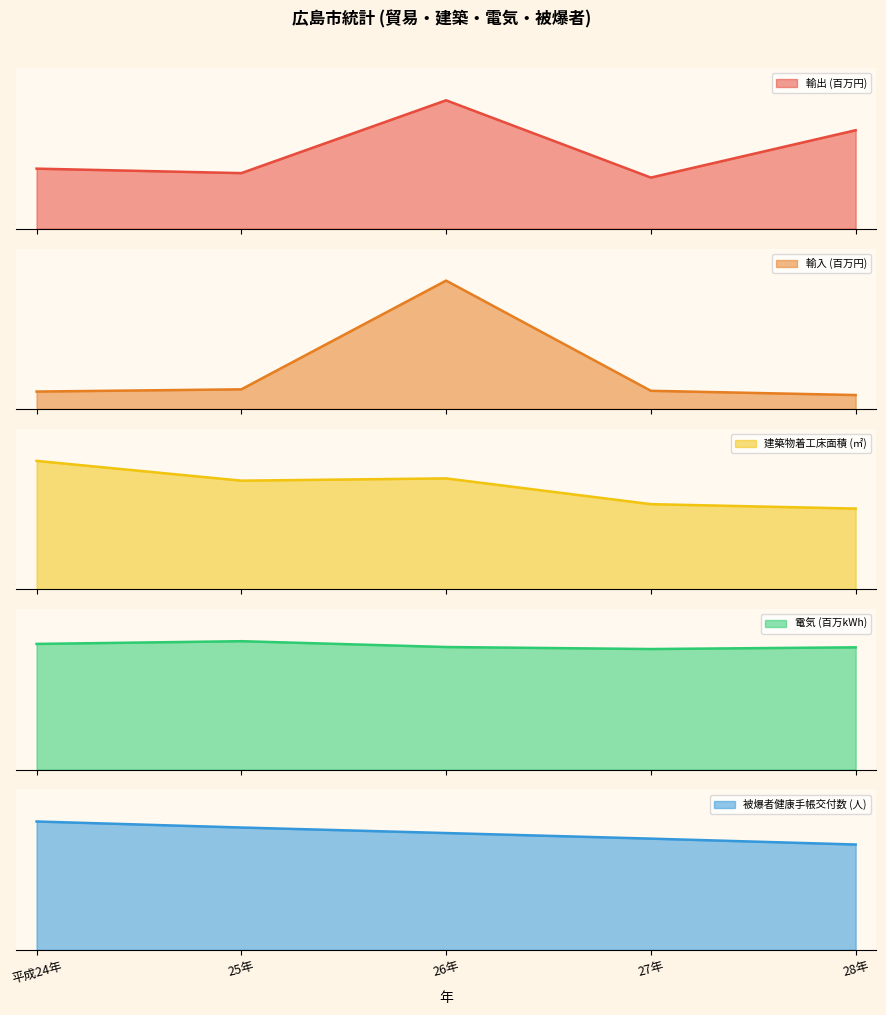

What is the average value of the 輸入 (百万円) series?

147242